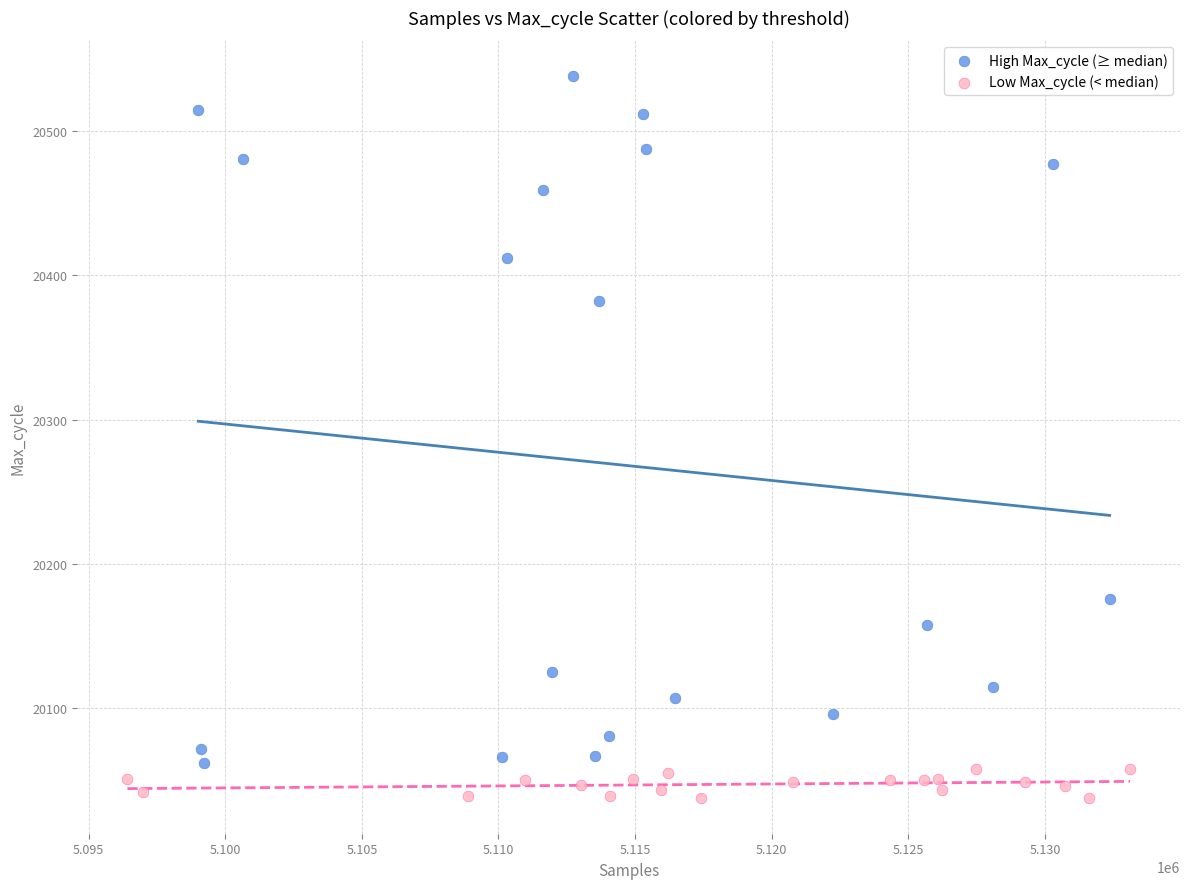

Which series reaches the maximum Y coordinate?

High Max_cycle (≥ median)